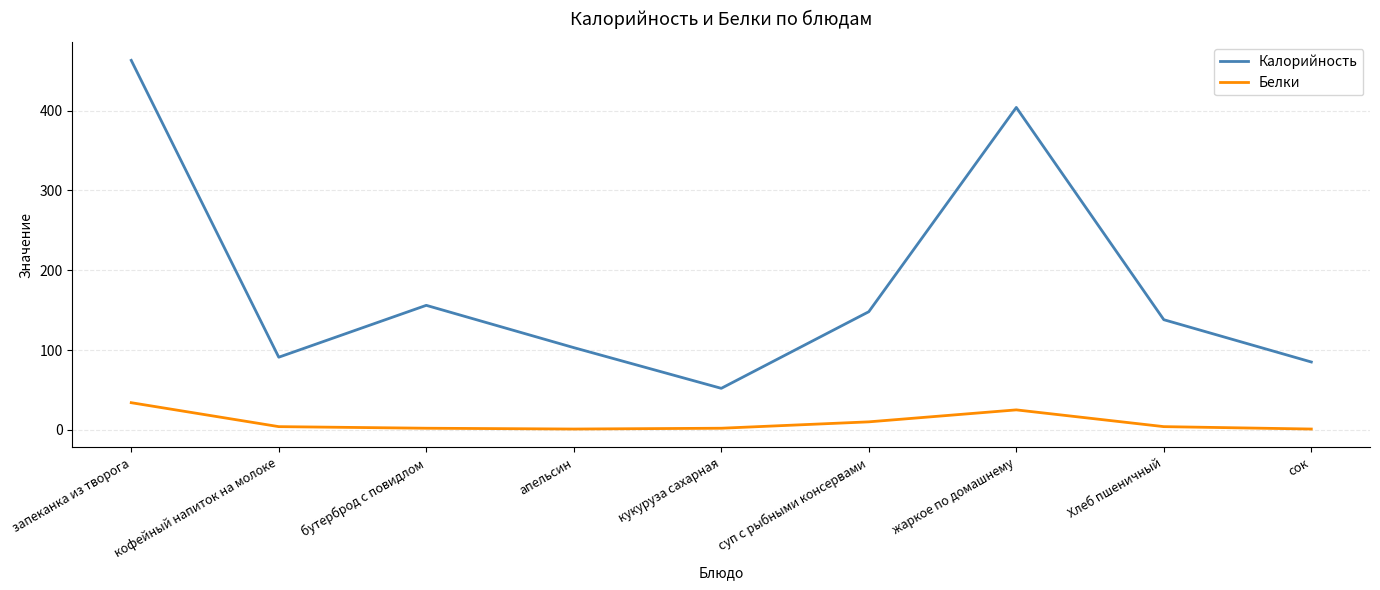

Rank the categories by Калорийность value from highest to lowest.

запеканка из творога, жаркое по домашнему, бутерброд с повидлом, суп с рыбными консервами, Хлеб пшеничный, апельсин, кофейный напиток на молоке, сок, кукуруза сахарная